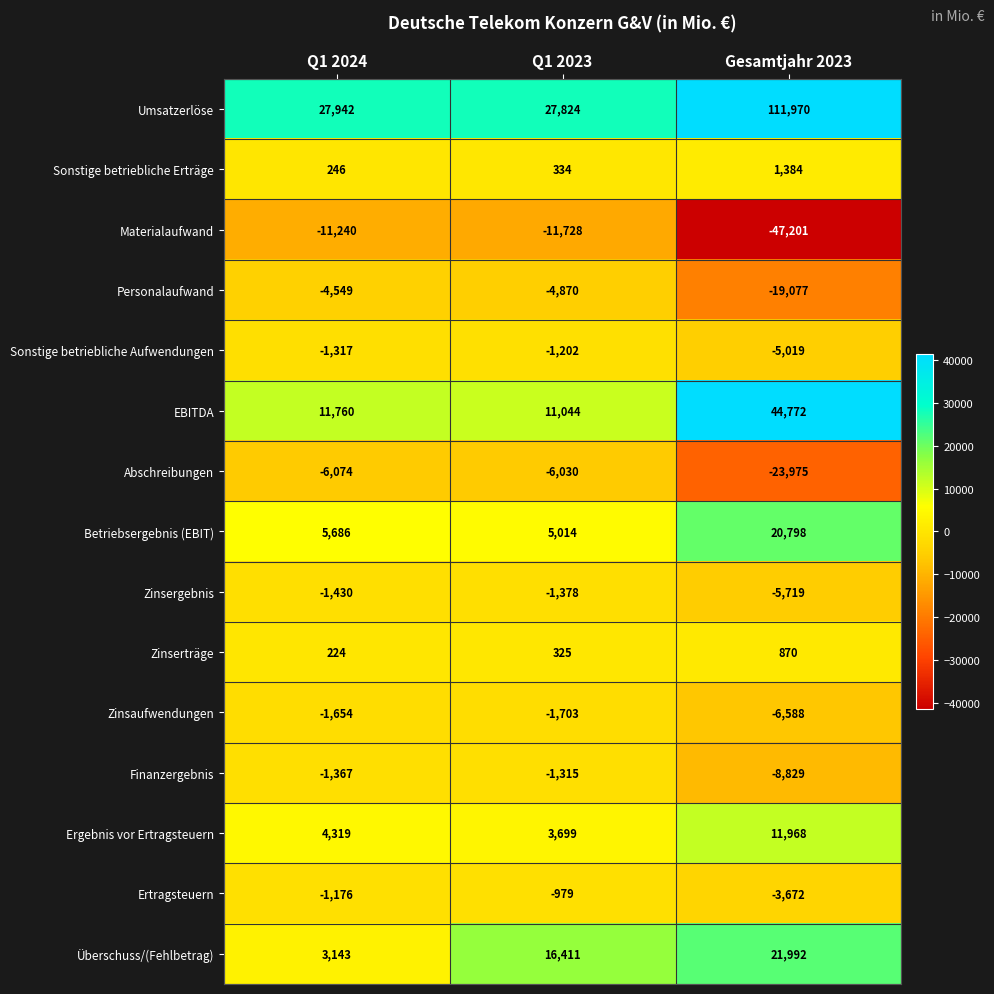

List the series in order of their peak value, highest first.

Umsatzerlöse, EBITDA, Überschuss/(Fehlbetrag), Betriebsergebnis (EBIT), Ergebnis vor Ertragsteuern, Sonstige betriebliche Erträge, Zinserträge, Ertragsteuern, Sonstige betriebliche Aufwendungen, Finanzergebnis, Zinsergebnis, Zinsaufwendungen, Personalaufwand, Abschreibungen, Materialaufwand